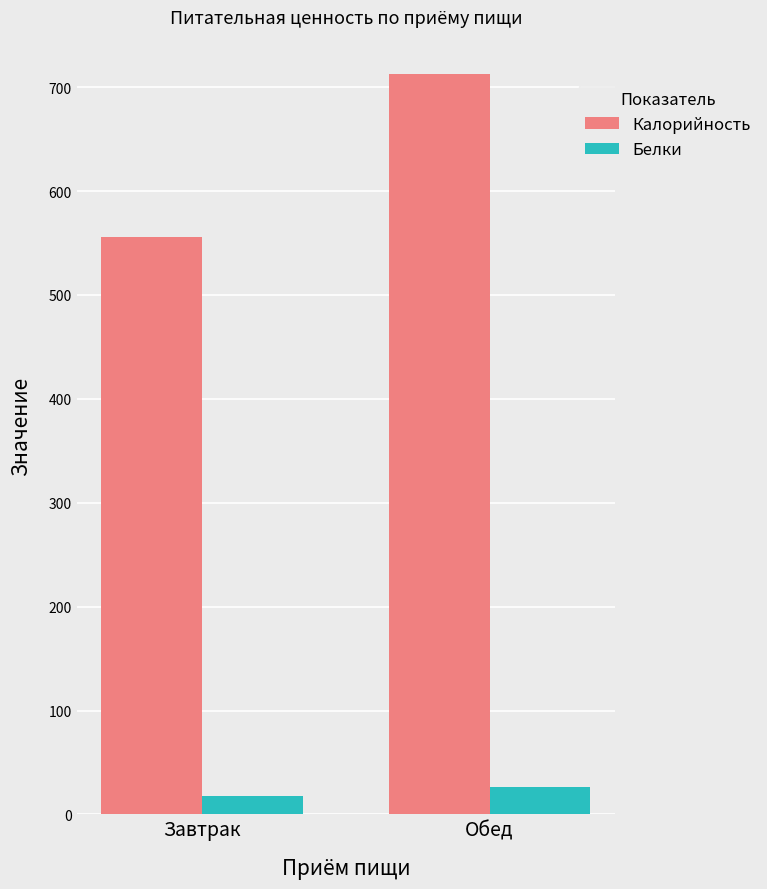

Read the Калорийность value at Обед.

712.7